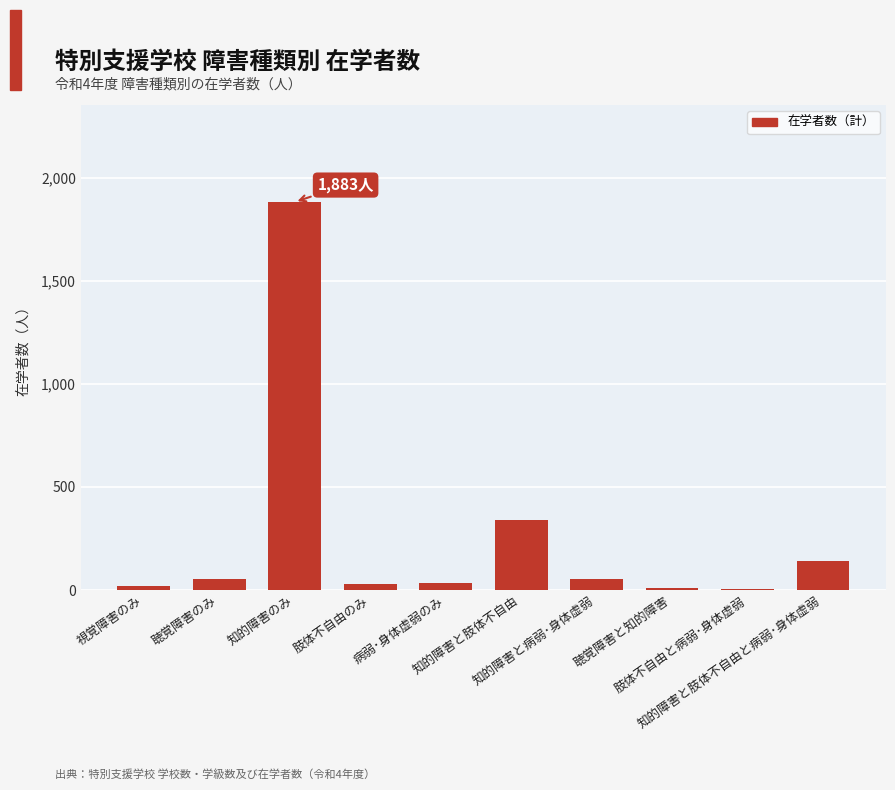

What is the sum of all values?

2564